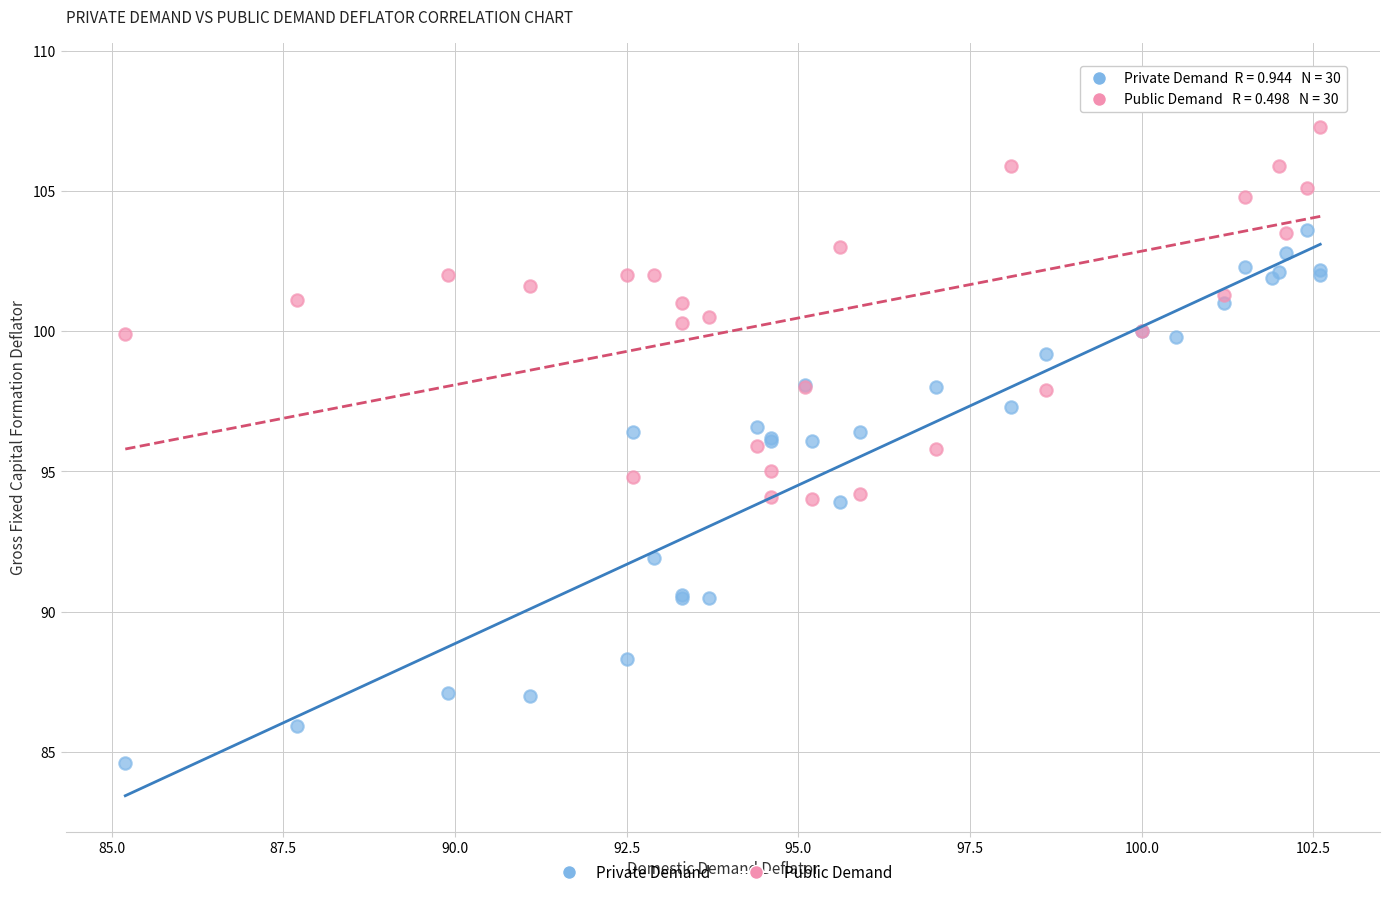

Which series reaches the maximum Y coordinate?

Public Demand